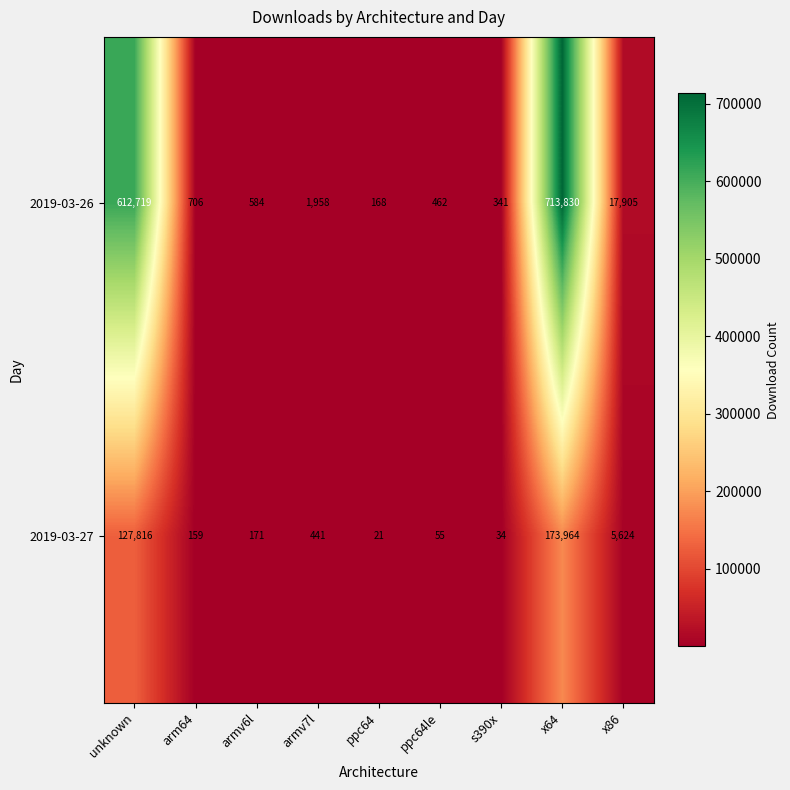

The value of 2019-03-26 at armv6l is 584. True or false?

True